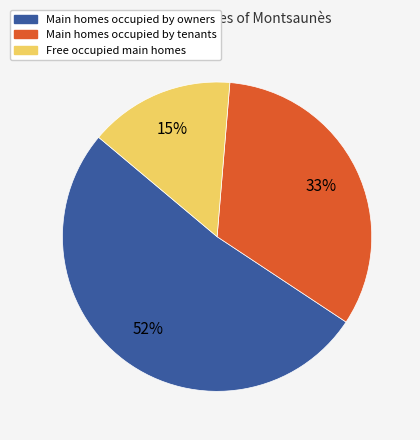

Count the number of slices in the pie.

3